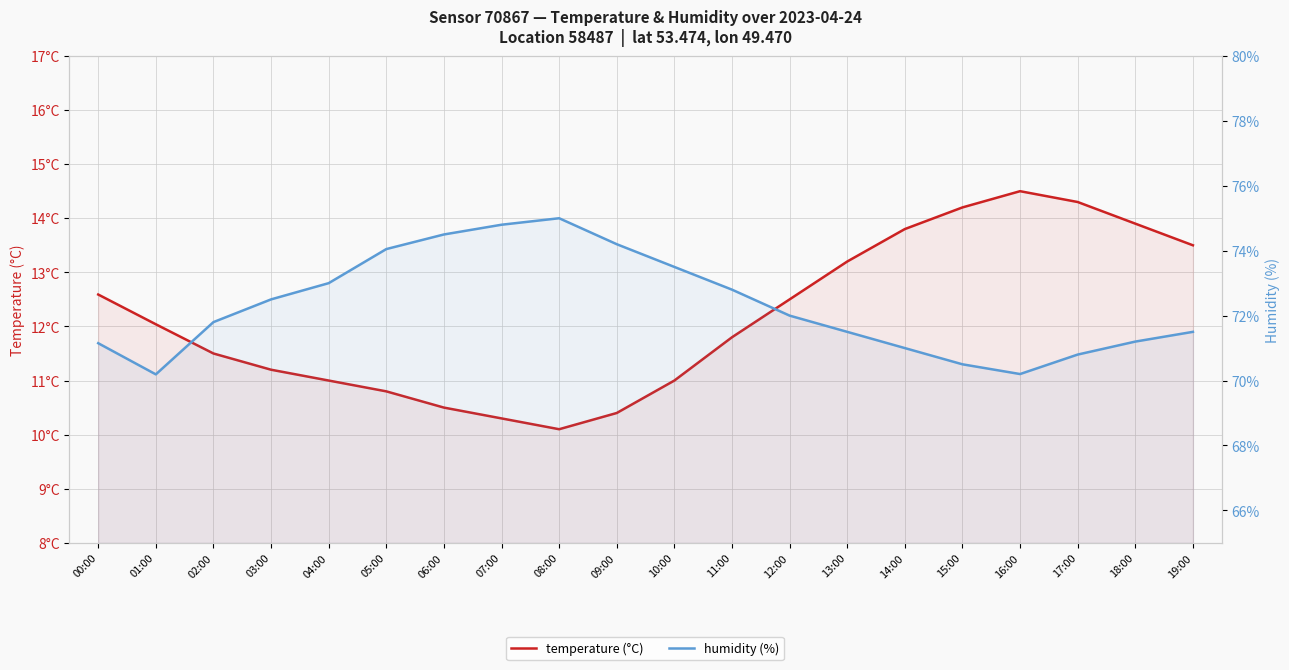

What is the label of the 10th point from the left?

09:00